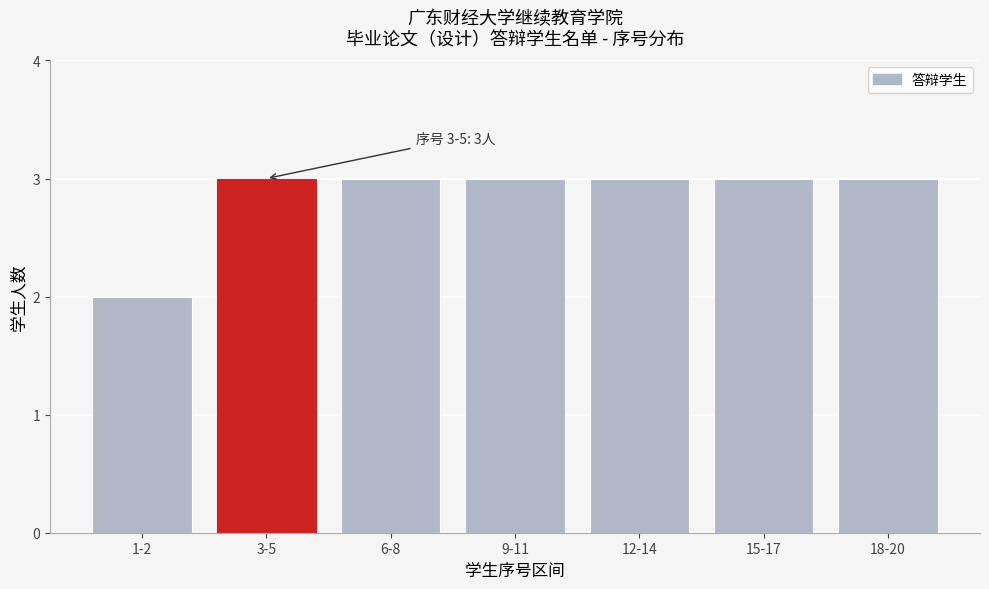

Reading left to right, extract all data points from this chart.

2	3	3	3	3	3	3